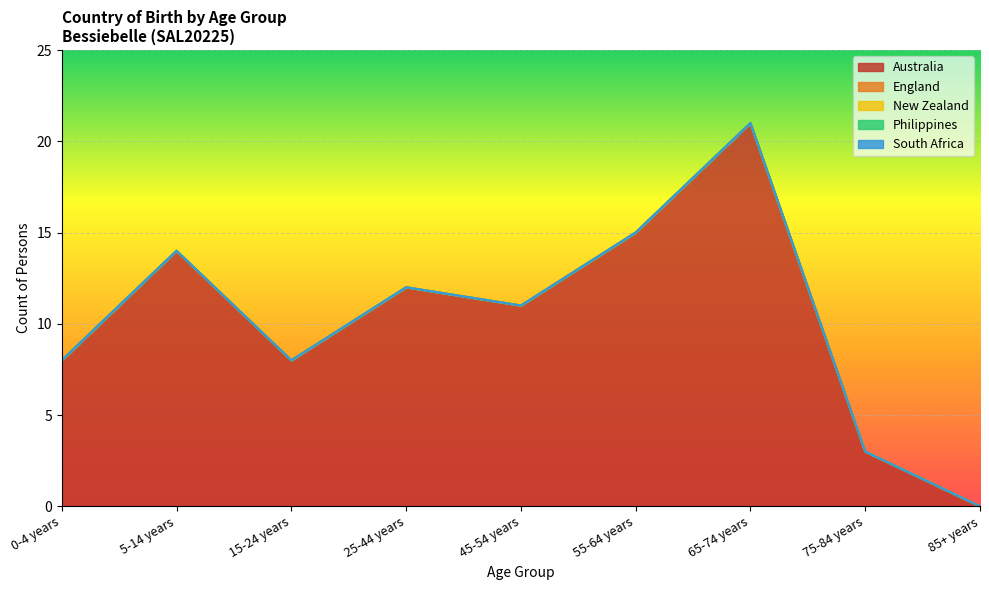

What position from the left is 75-84 years?

8